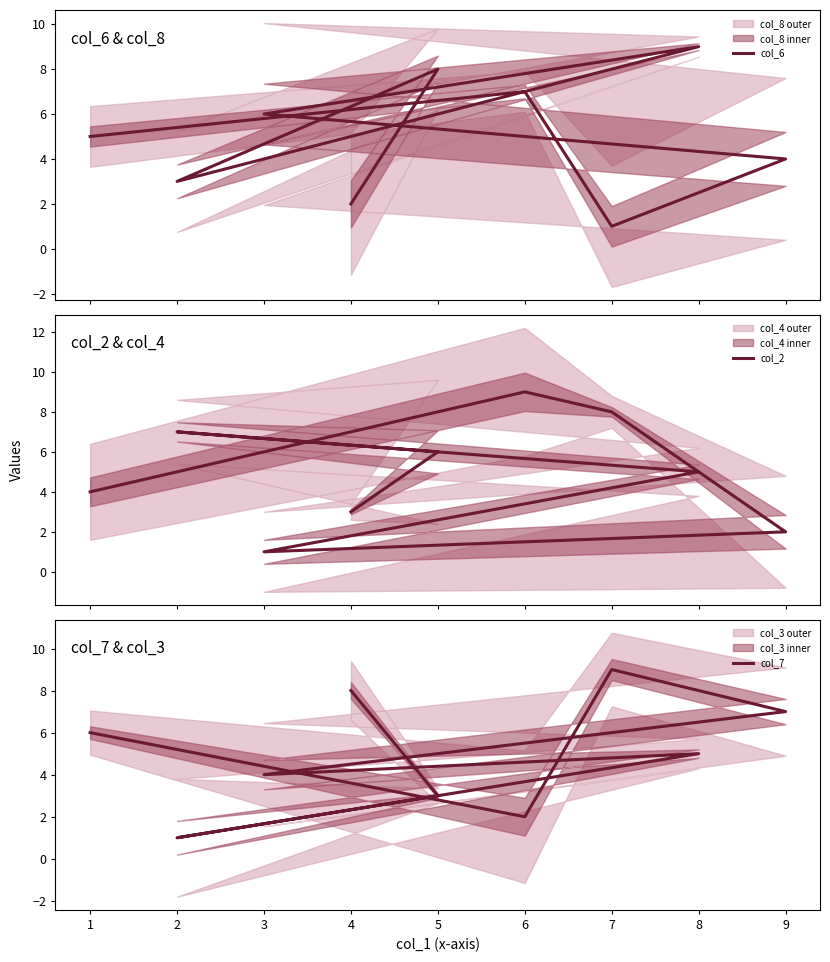

Reading left to right, list all the values displayed in this chart.

col_6: 2	8	3	9	6	4	1	7	5
col_2: 3	6	7	5	1	2	8	9	4
col_7: 8	3	1	5	4	7	9	2	6